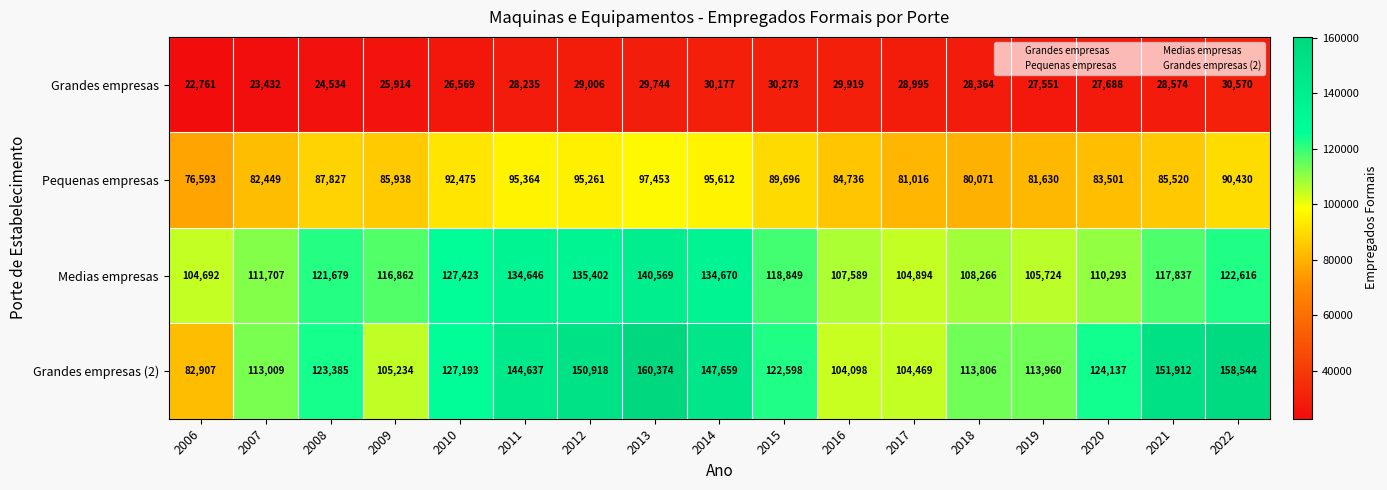

Where is Grandes empresas (2) nearest to the value 121640?

2015